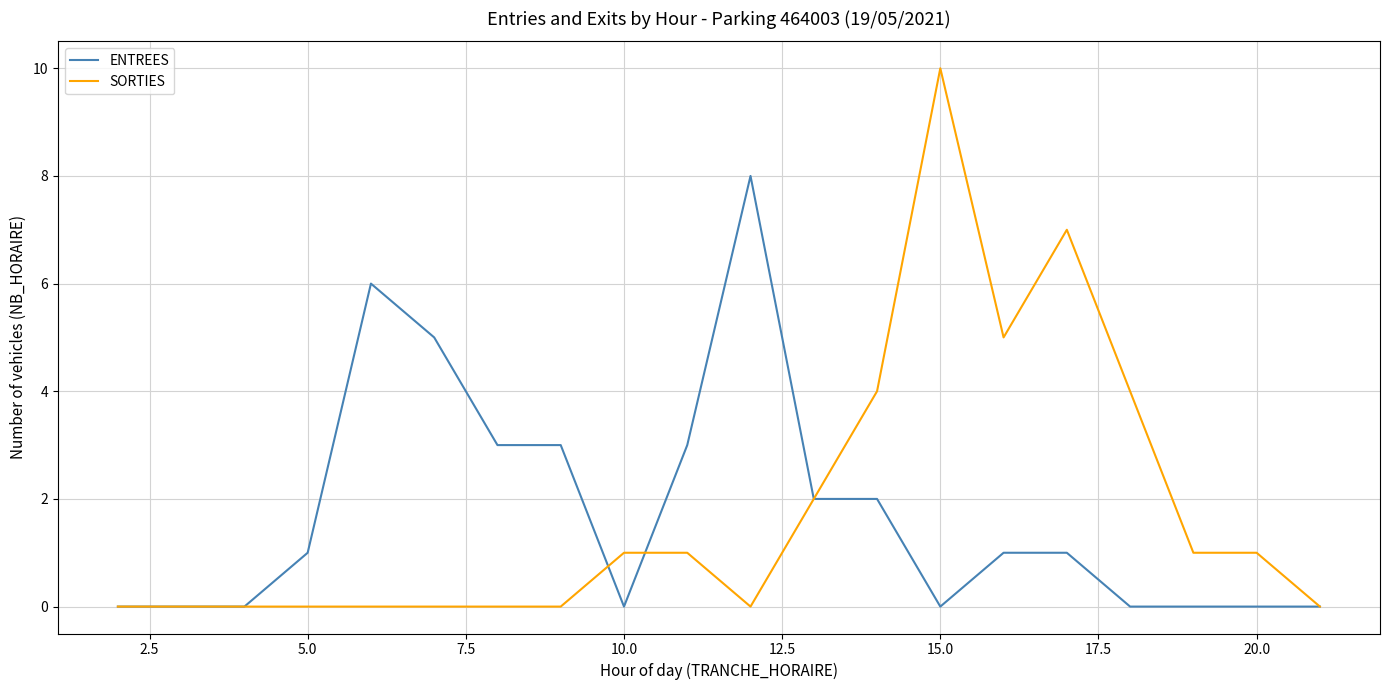

Which series has the largest range (max minus min)?

SORTIES